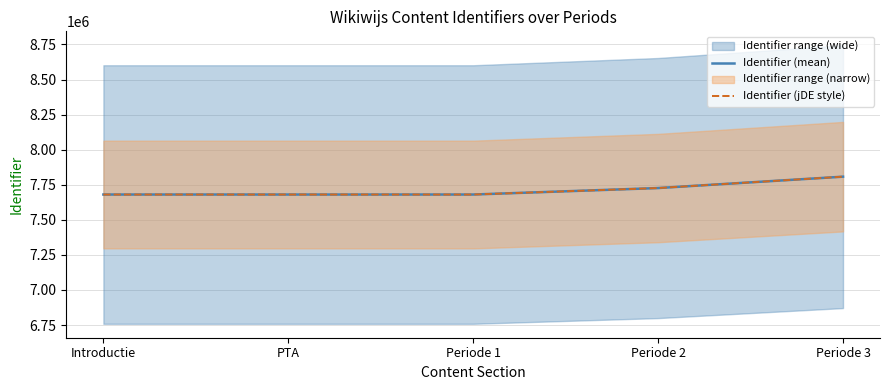

The value of Identifier (mean) at Periode 3 is 7807584. True or false?

True